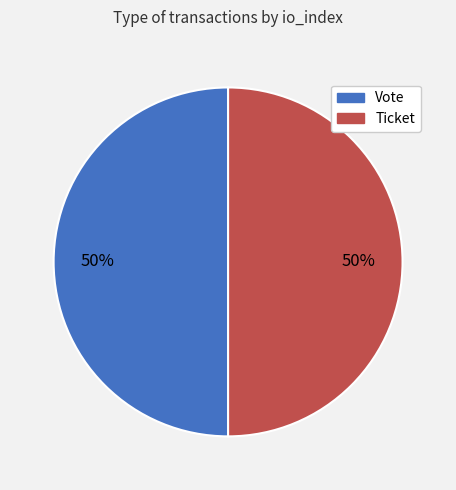

To the nearest percent, what is the average slice percentage?

50%